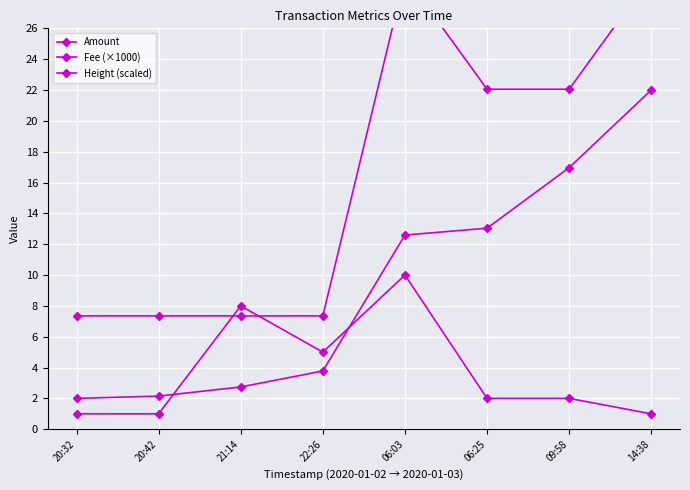

What is the difference between the maximum and minimum values in the Amount series?

9.0